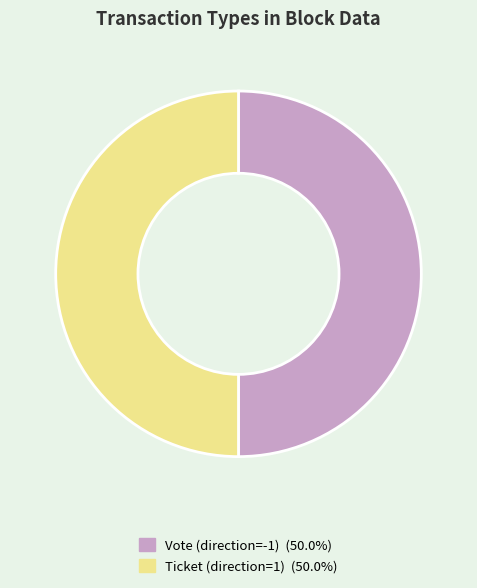

Do Ticket (direction=1) (50.0%) and Vote (direction=-1) (50.0%) together represent more than half of the pie?

Yes